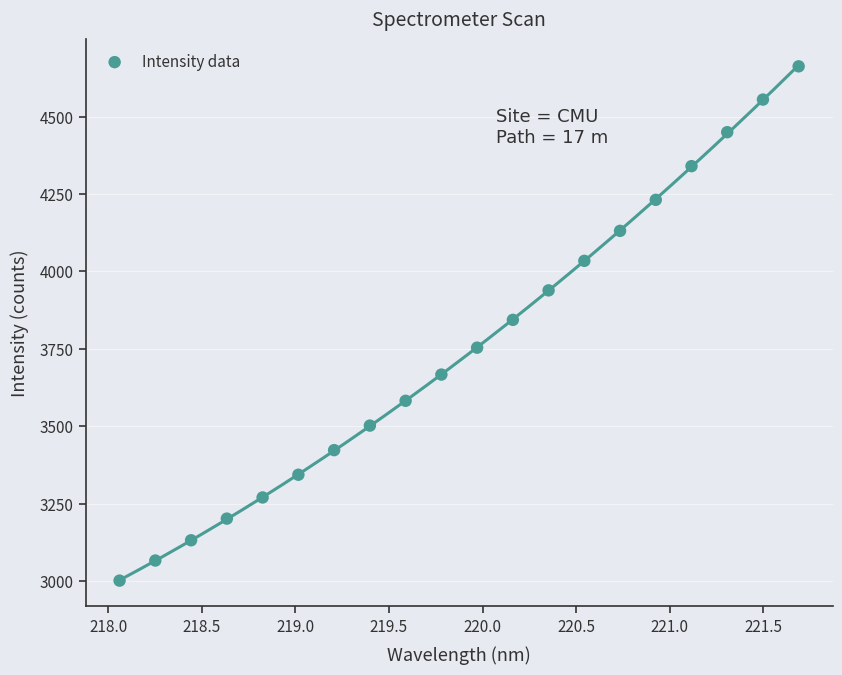

What is the range of Y values (max minus min)?

1659.9